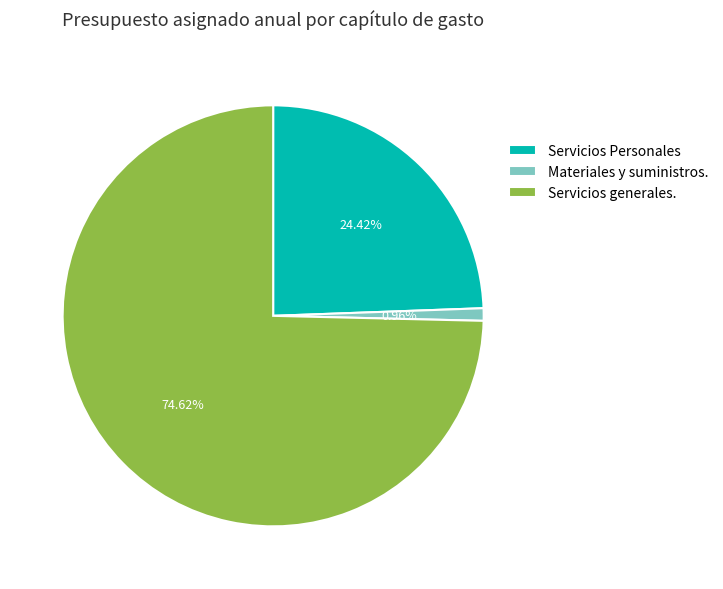

To the nearest percent, what is the average slice percentage?

33%